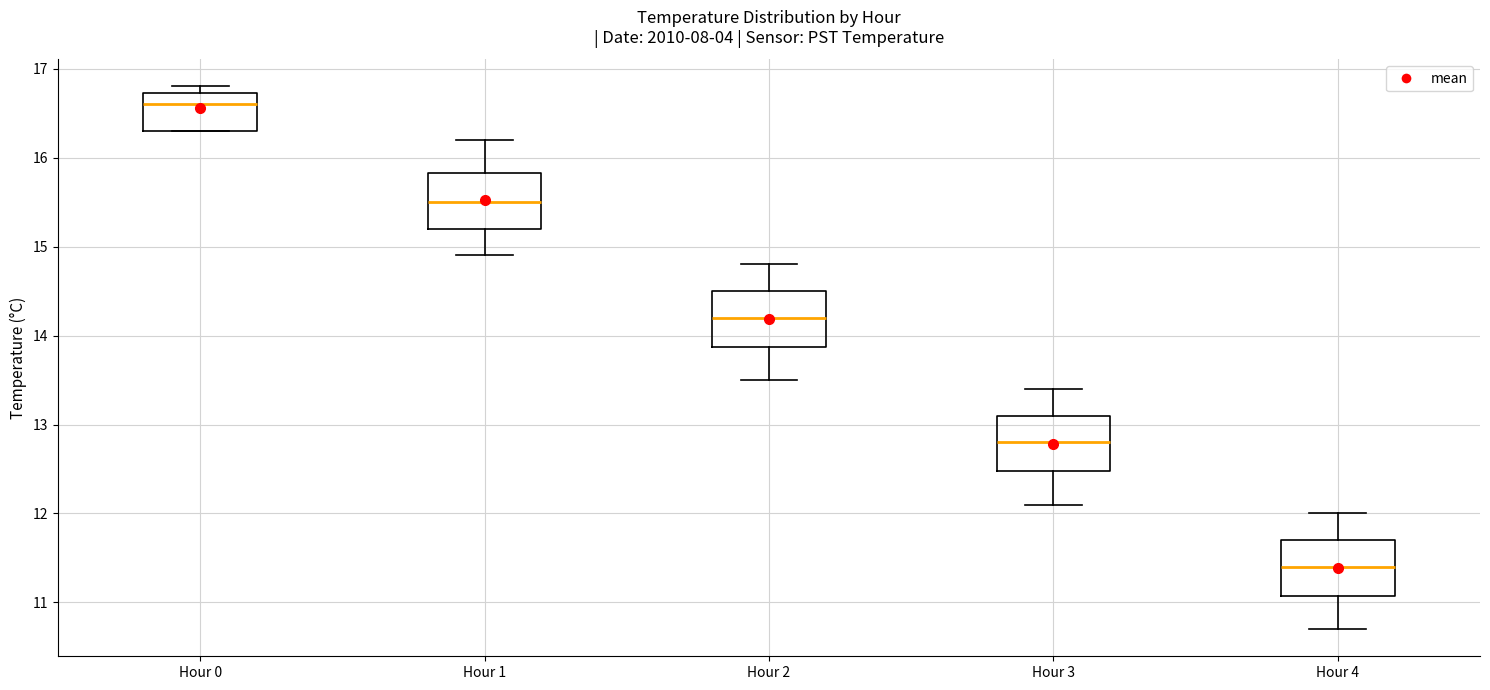

Reading left to right, transcribe this box plot: for each box, give where its median line is, the range the box spans, and where its two whiskers end, as read against the y-axis. The values are not printed on the chart, so give them approximately, as read against the axis.

Hour 0: median 16.6, box 16.3 to 16.7, whiskers 16.3 to 16.8
Hour 1: median 15.5, box 15.2 to 15.8, whiskers 14.9 to 16.2
Hour 2: median 14.2, box 13.9 to 14.5, whiskers 13.5 to 14.8
Hour 3: median 12.8, box 12.5 to 13.1, whiskers 12.1 to 13.4
Hour 4: median 11.4, box 11.1 to 11.7, whiskers 10.7 to 12.0